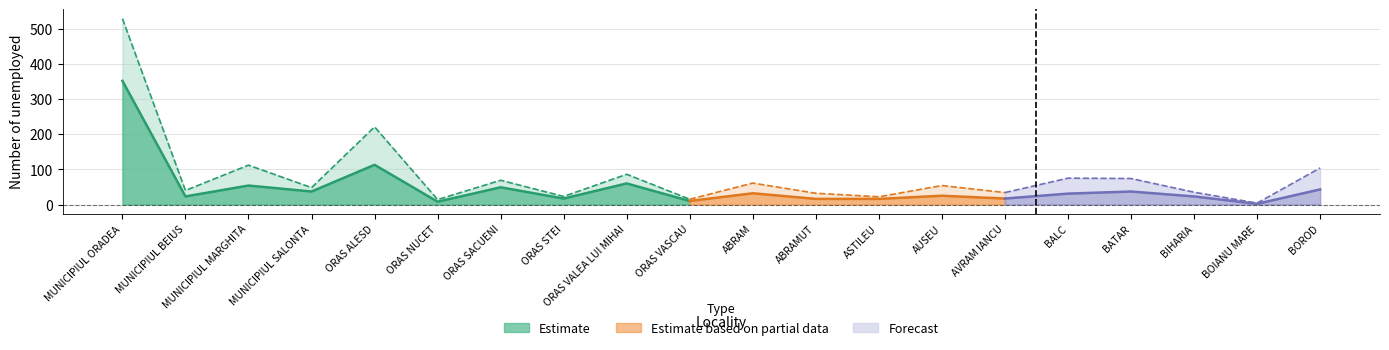

What is the sum of the femei values at 18 and 13?

27